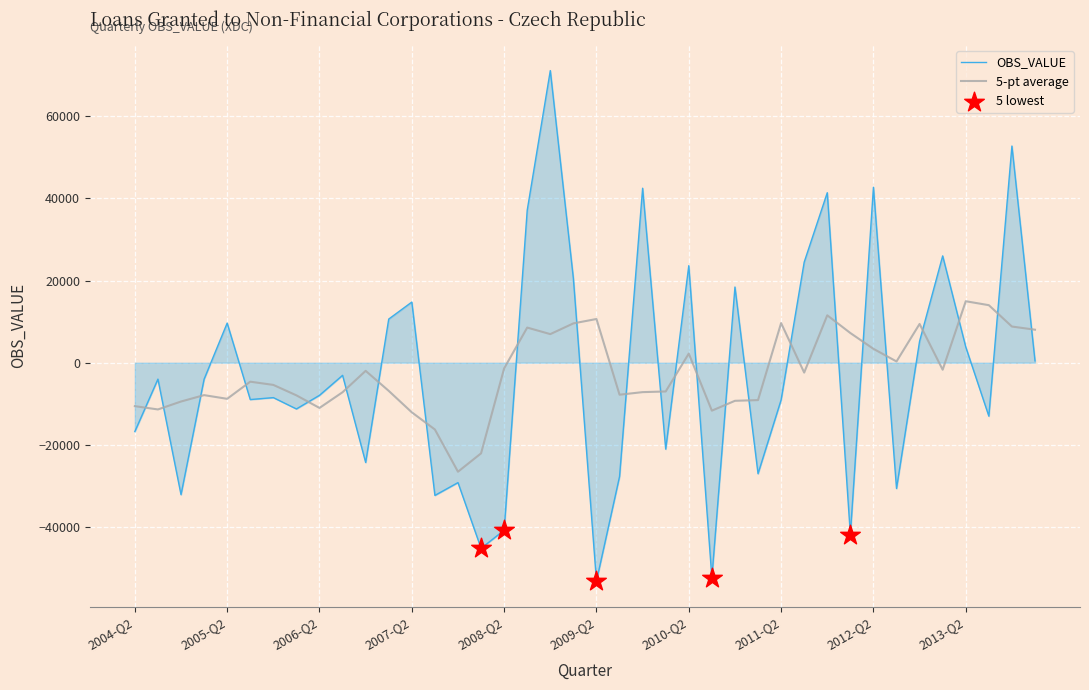

Which series has the widest spread of values?

OBS_VALUE